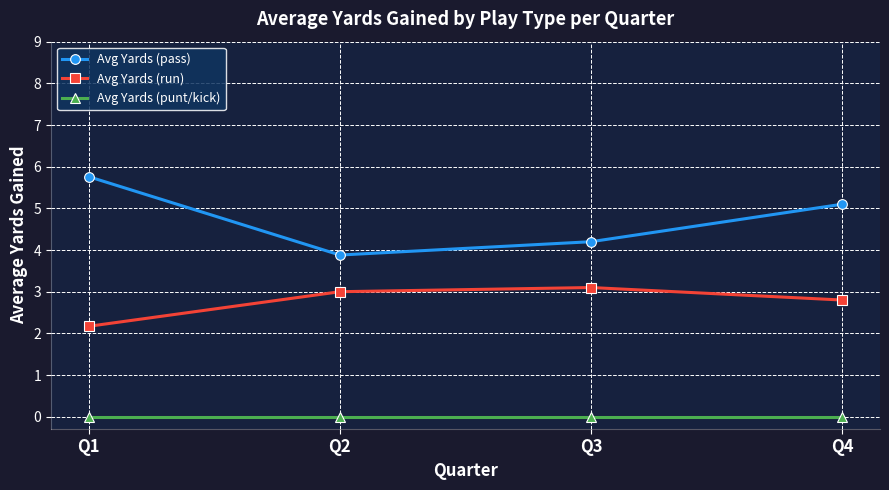

What is the maximum value shown in the chart?

5.8